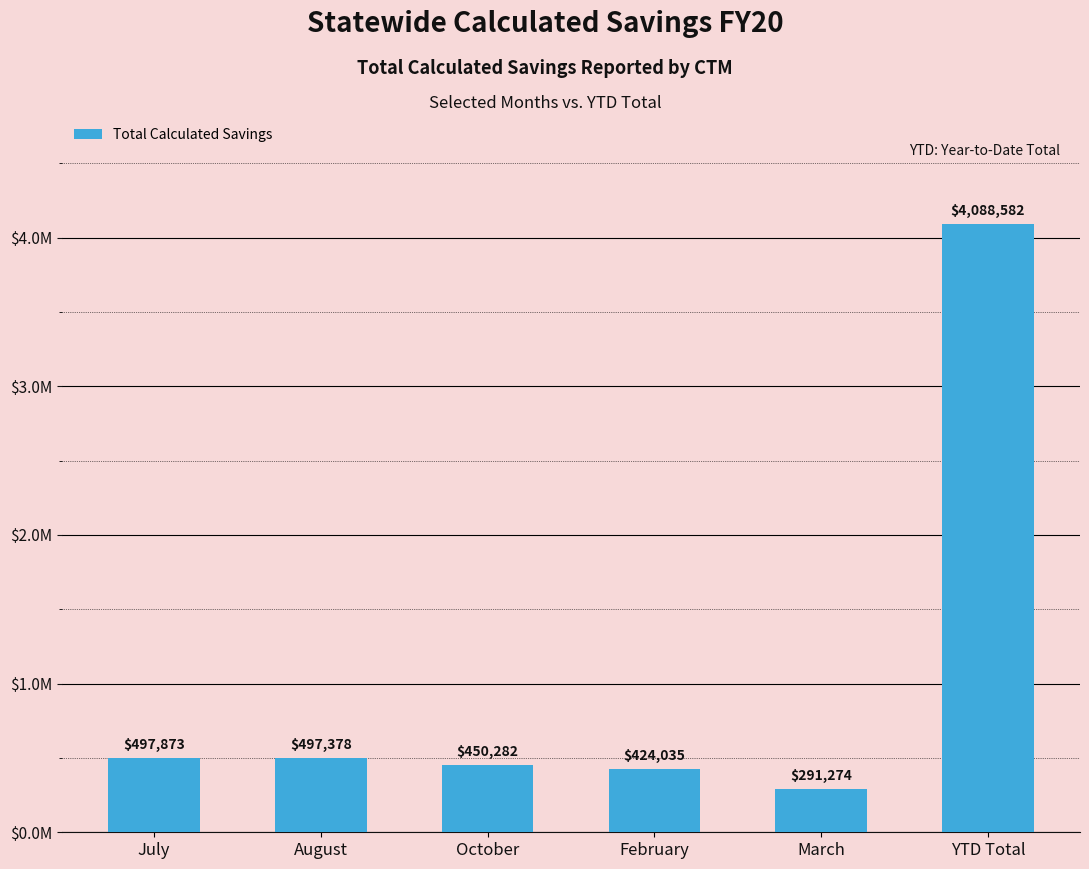

Reading left to right, list all the values displayed in this chart.

497873.2	497378.2	450281.8	424034.5	291274.4	4088582.2